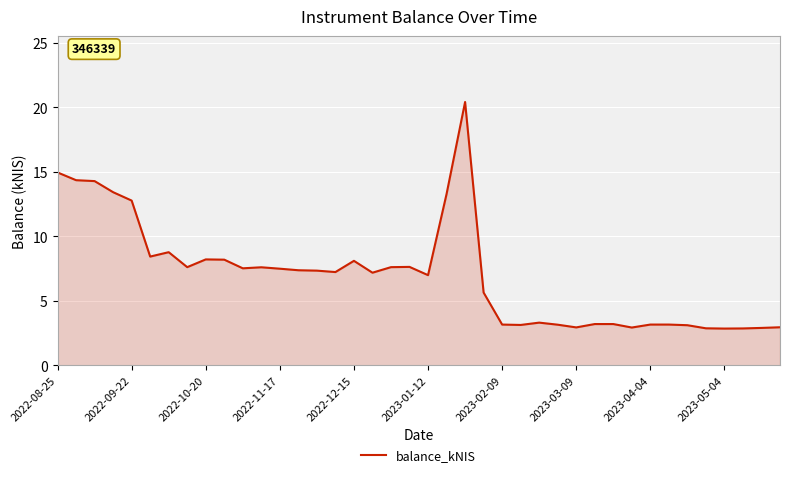

What is the smallest value displayed?

2.9